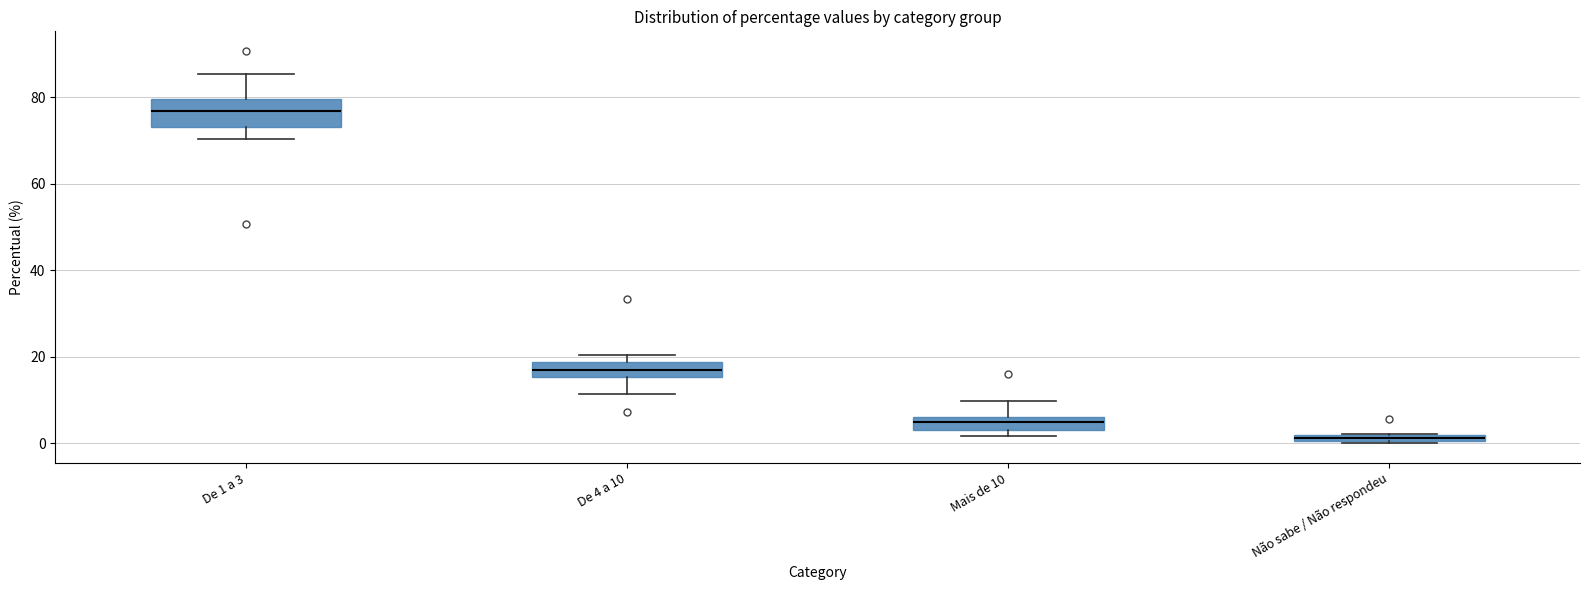

Where is the upper edge of the box for Não sabe / Não respondeu on the y-axis? The values are not printed on the chart, so give them approximately, as read against the axis.

2